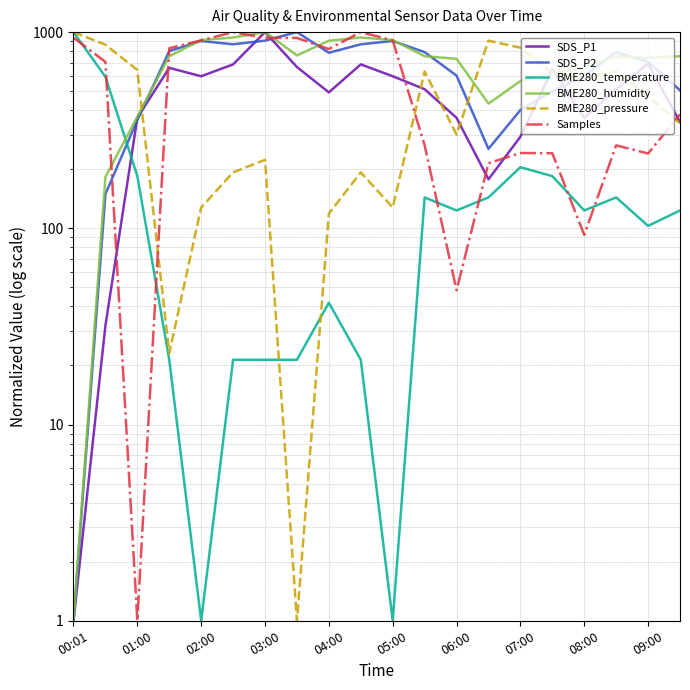

At which label is SDS_P1 closest to 500?

04:00